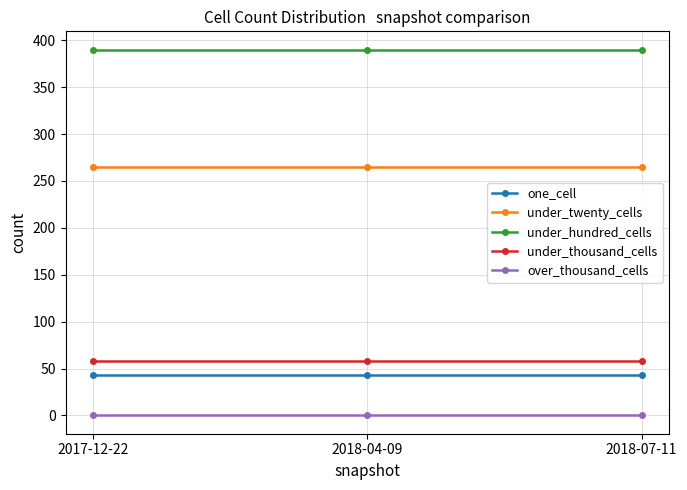

What is the label of the 2nd point from the right?

2018-04-09